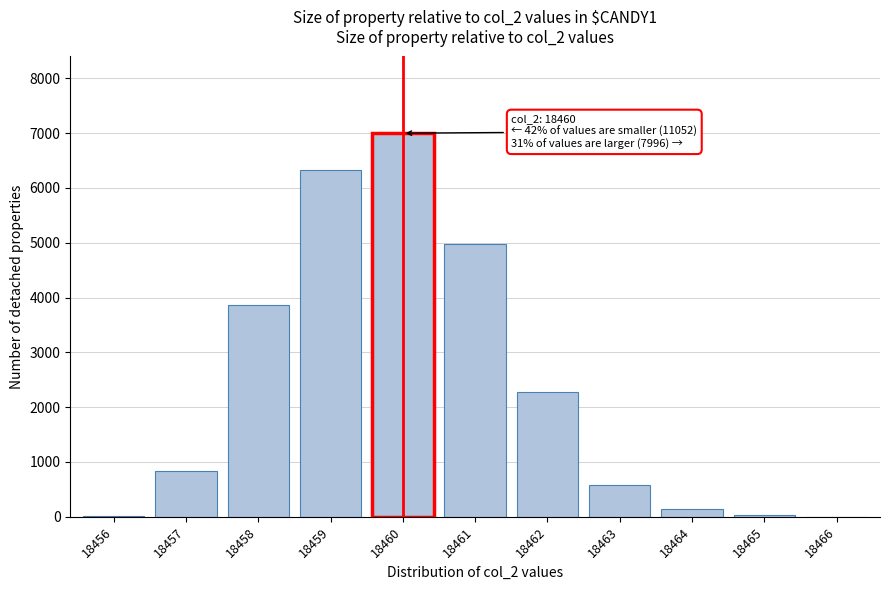

Is it true that the value at 18460 is 1793?

False